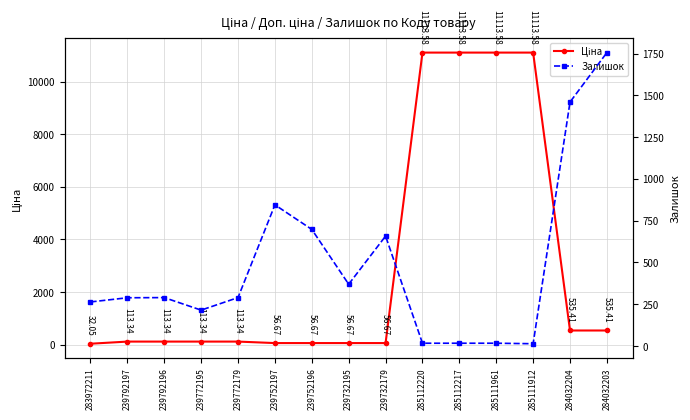

True or false: Ціна has more than 1 points higher than both neighbors.

False